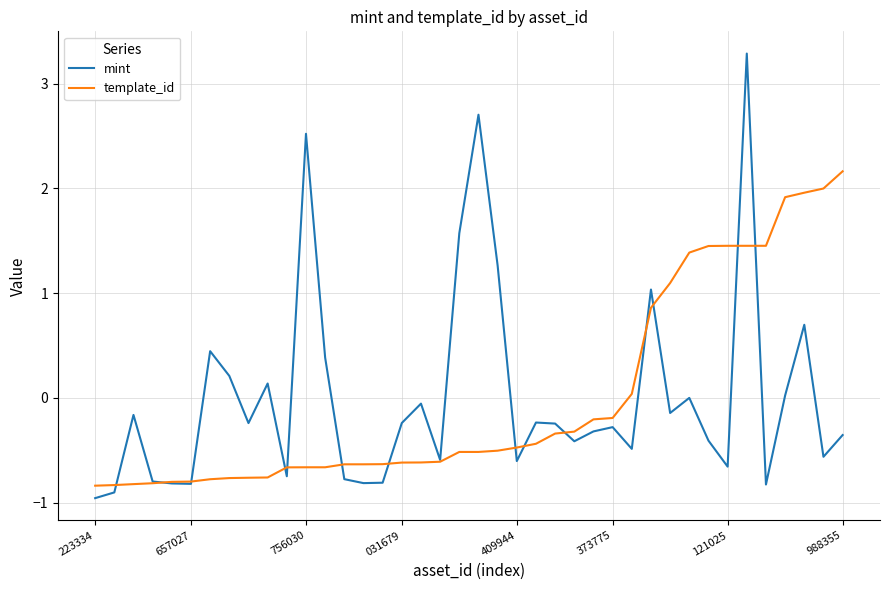

Rank the series by their maximum value, from lowest to highest.

template_id, mint